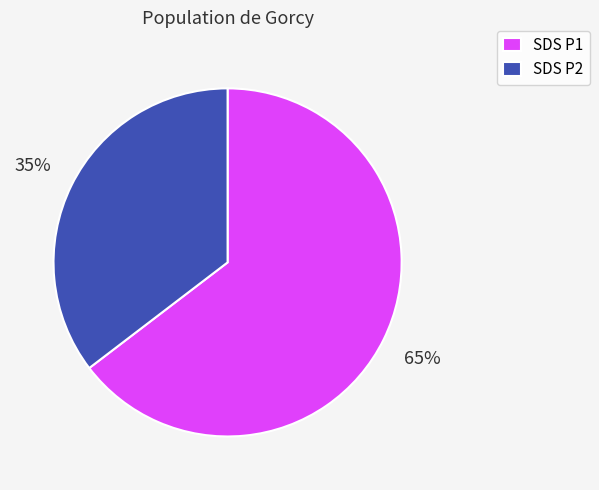

Which has a higher value, SDS P2 or SDS P1?

SDS P1